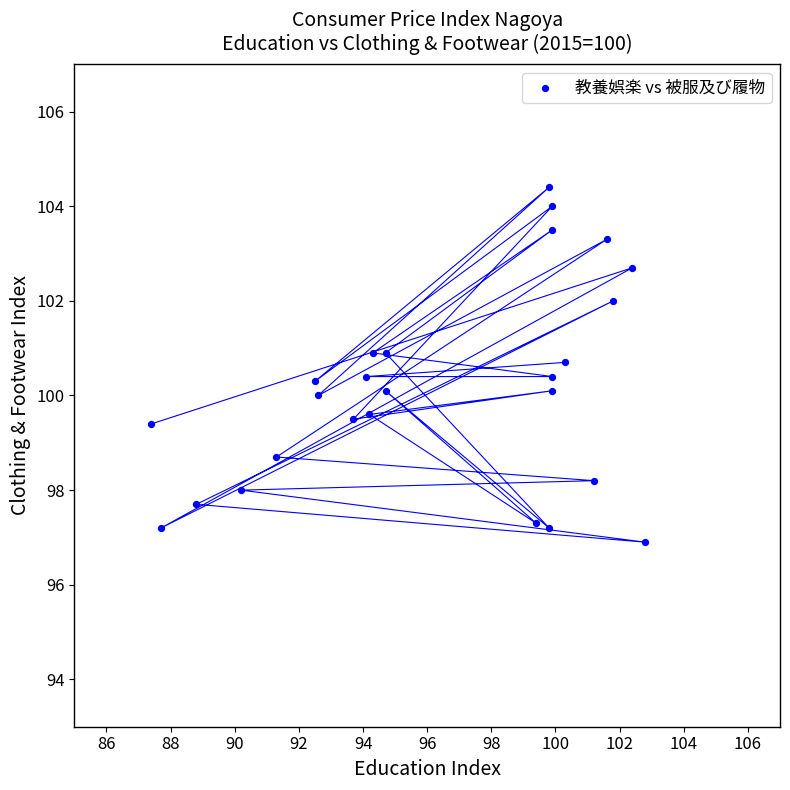

What is the range of Y values (max minus min)?

7.5